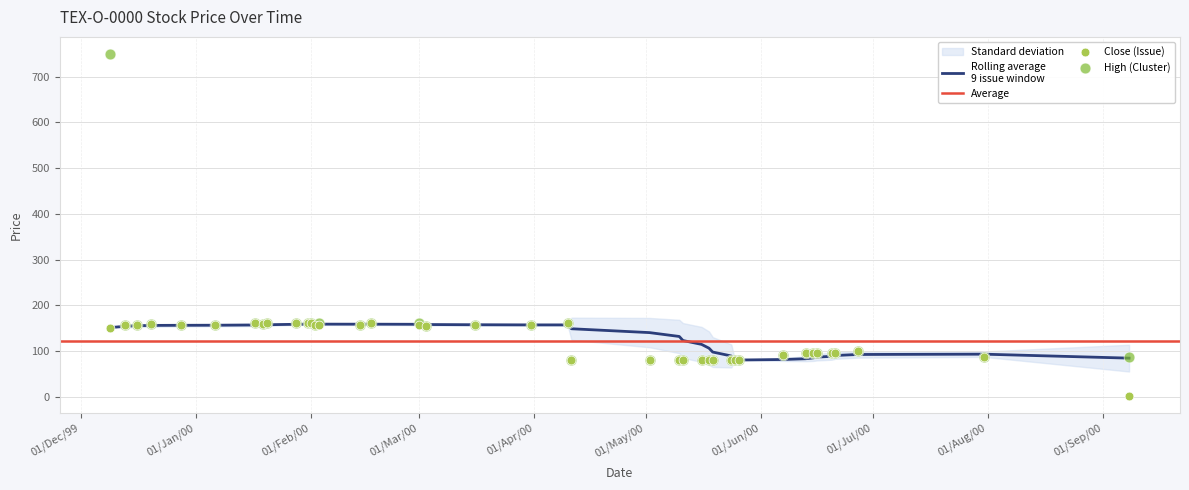

Which series reaches the minimum Y coordinate?

Close